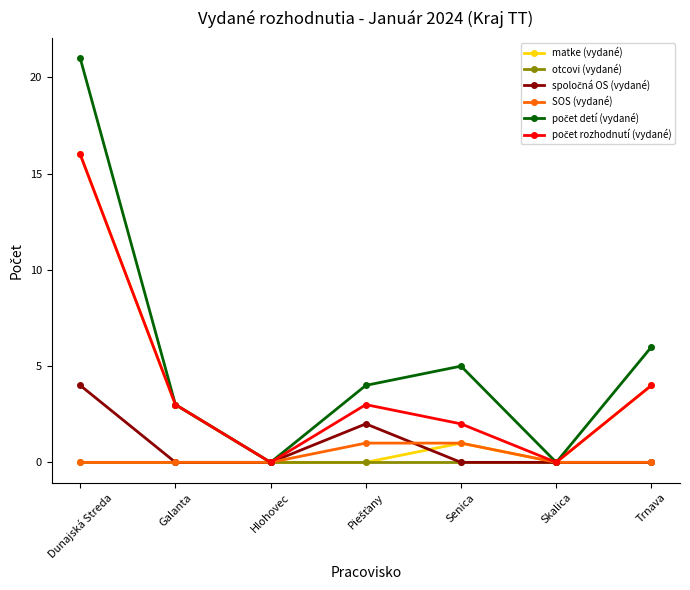

What is the spread (max minus min) of values at Trnava?

6